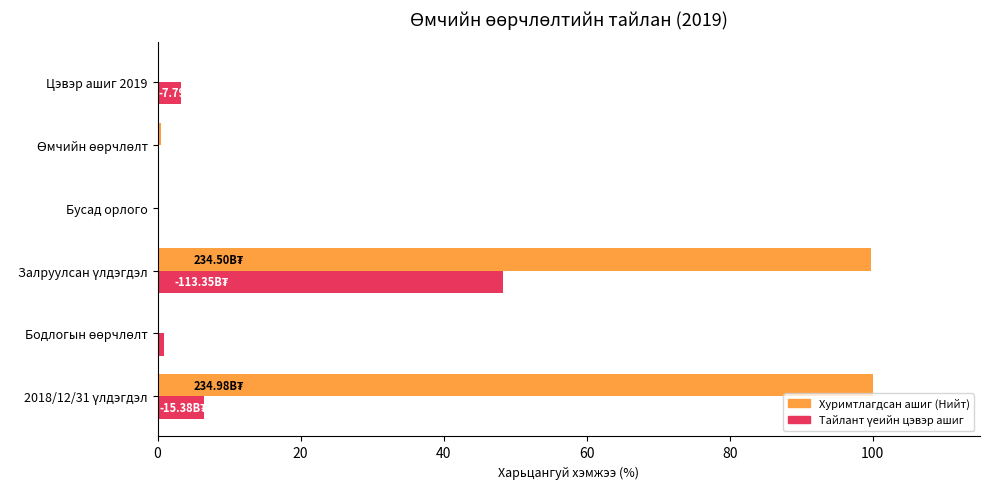

Which series has the largest total across all categories?

Хуримтлагдсан ашиг (Нийт)